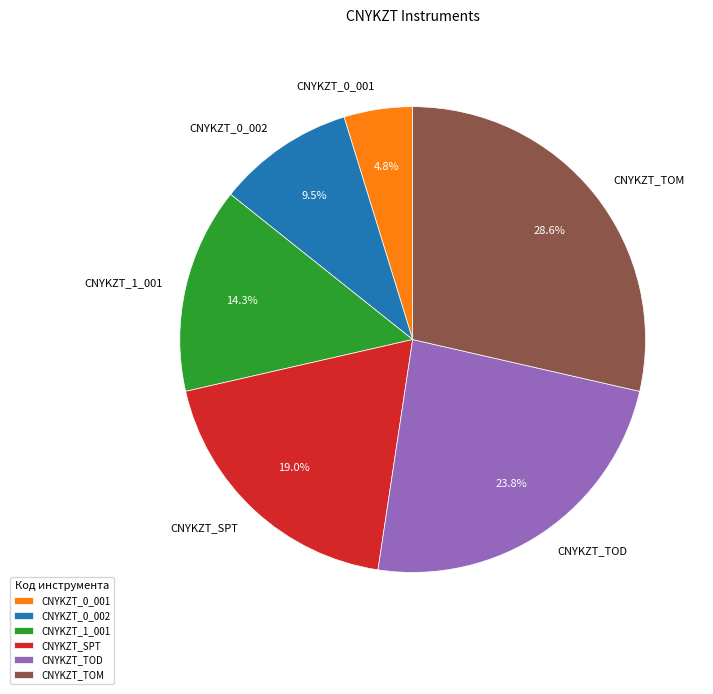

Does CNYKZT_TOM represent more than half of the total?

No